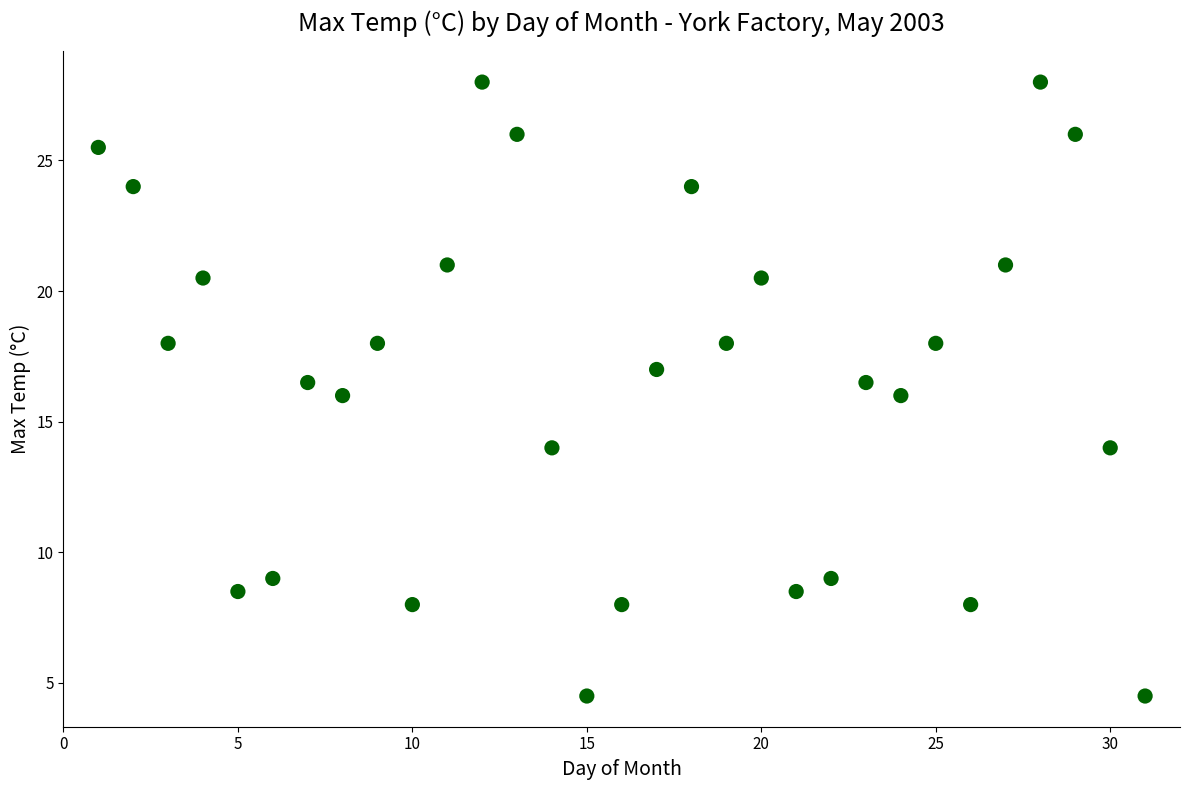

What is the range of X values (max minus min)?

30.0